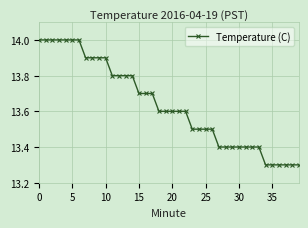

What is the value of the 9th point from the left?

13.9